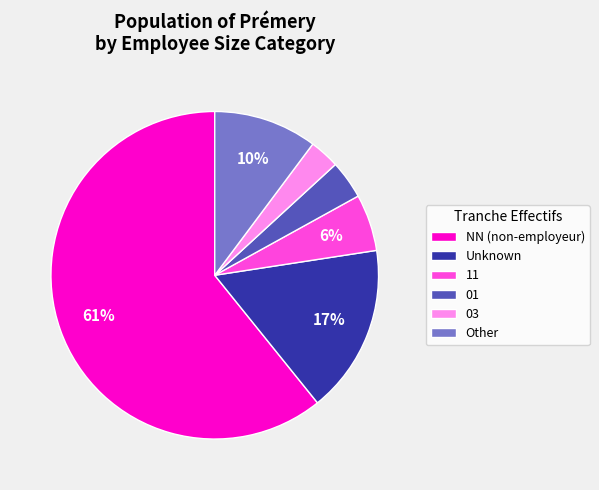

Between 11 and 01, which is larger?

11